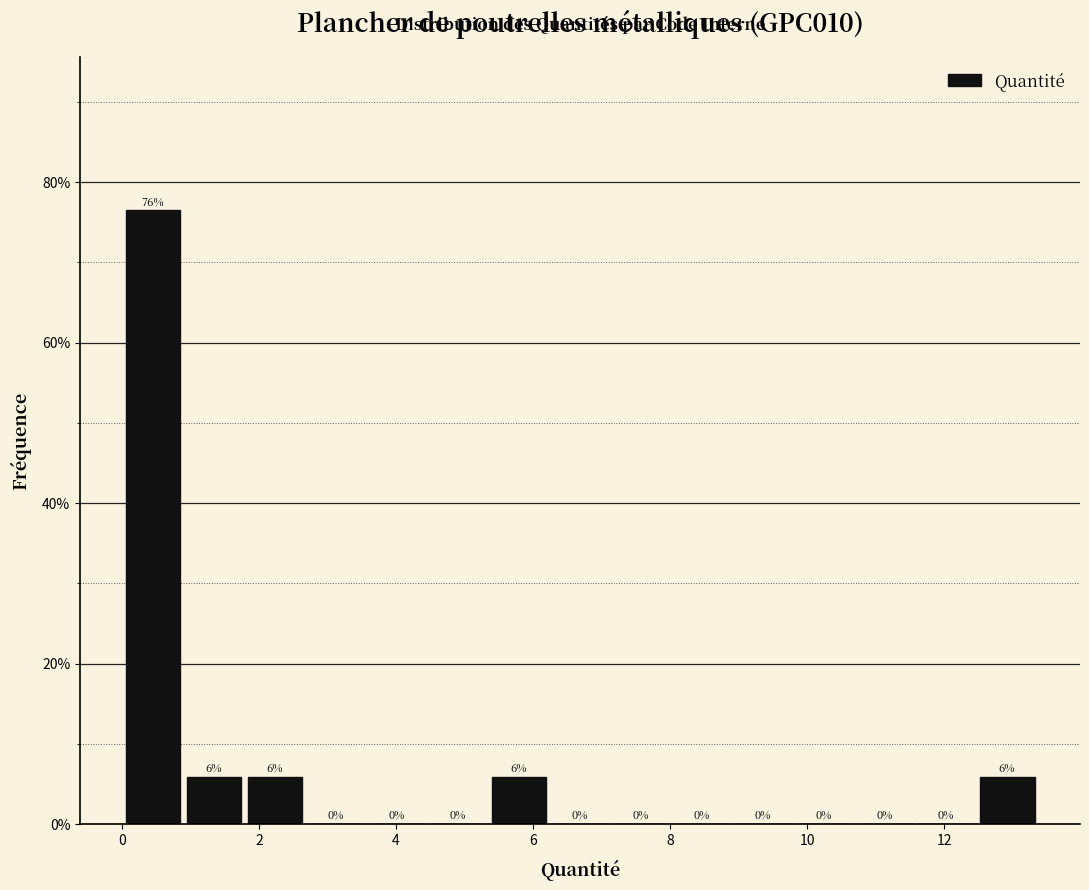

Which range on the x-axis has the tallest bar?

0.0 to 1.0